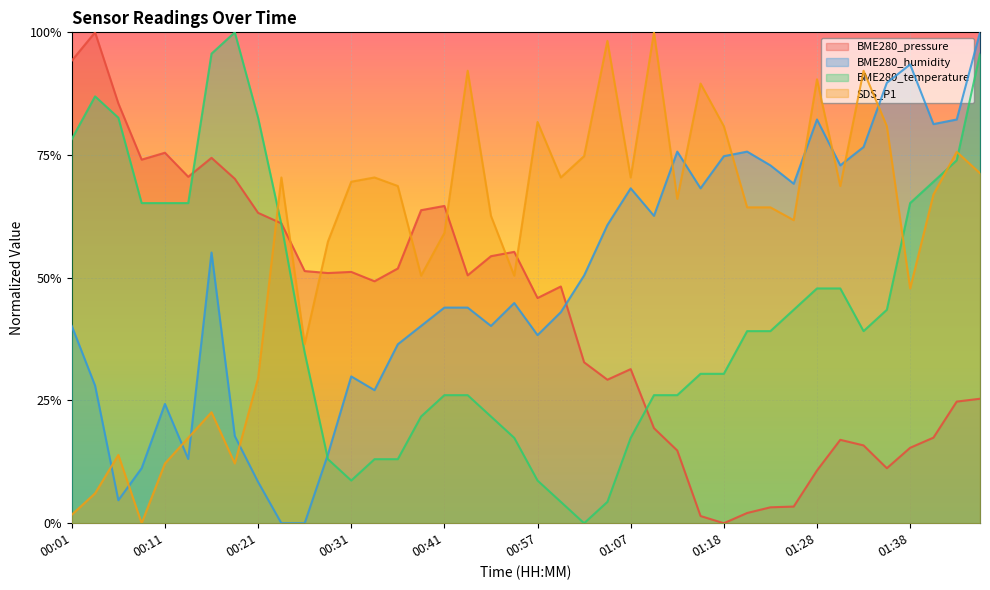

At which category does BME280_humidity reach its first local peak?

00:11